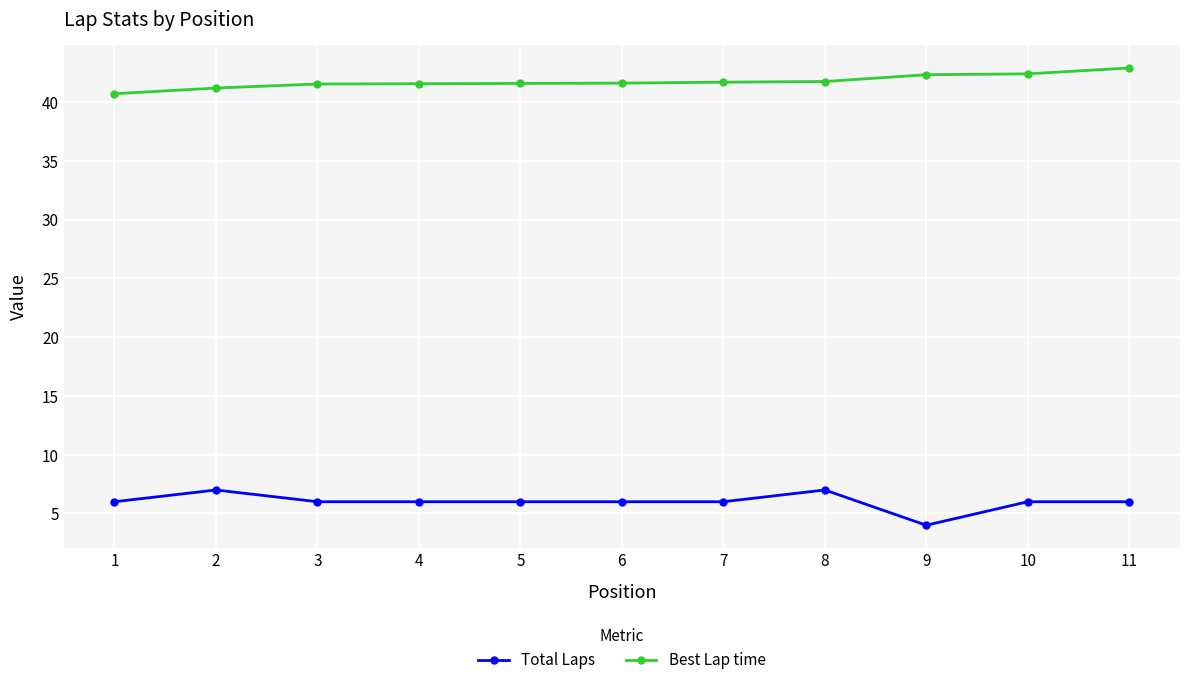

Which series has the largest total across all categories?

Best Lap time